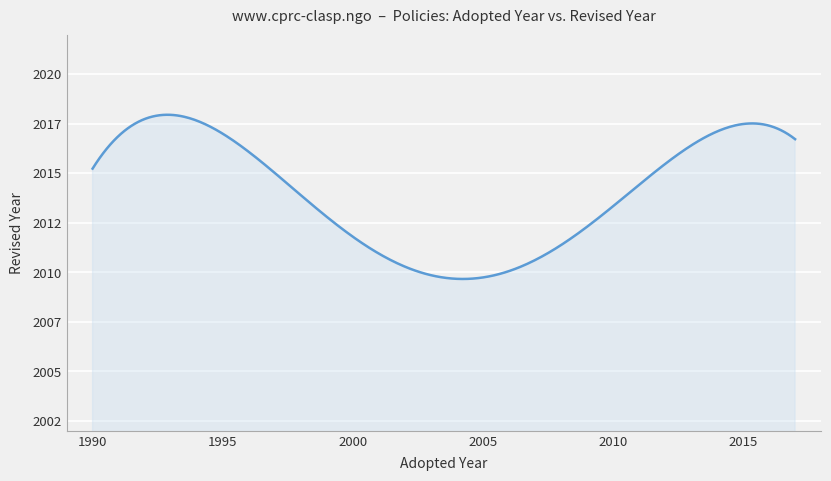

Does the chart display data point markers on the line(s)?

No